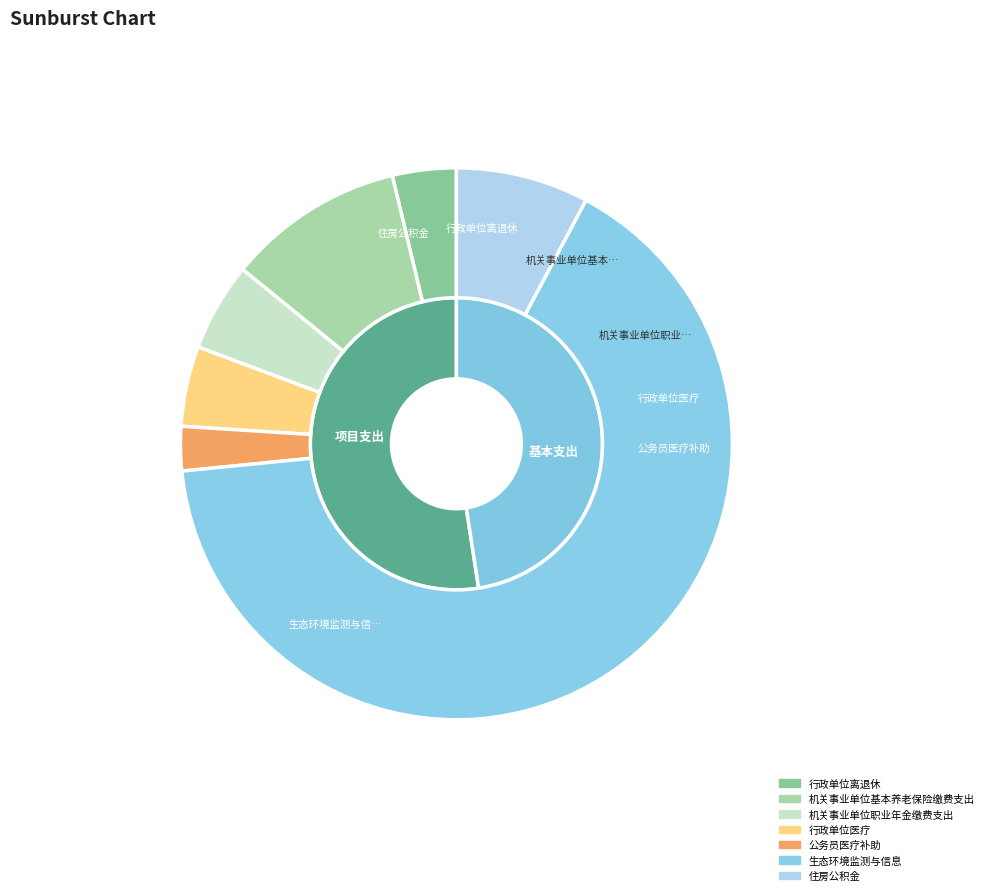

Which has a higher value, 机关事业单位基本养老保险缴费支出 or 生态环境监测与信息?

生态环境监测与信息